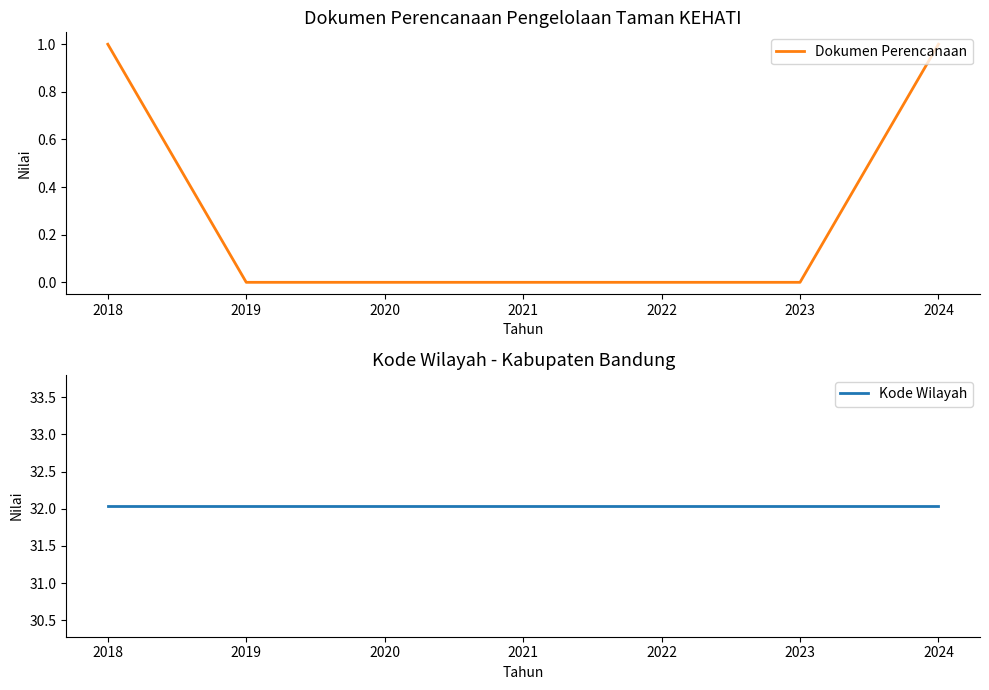

Is it true that Dokumen Perencanaan equals 1 at 2023?

False